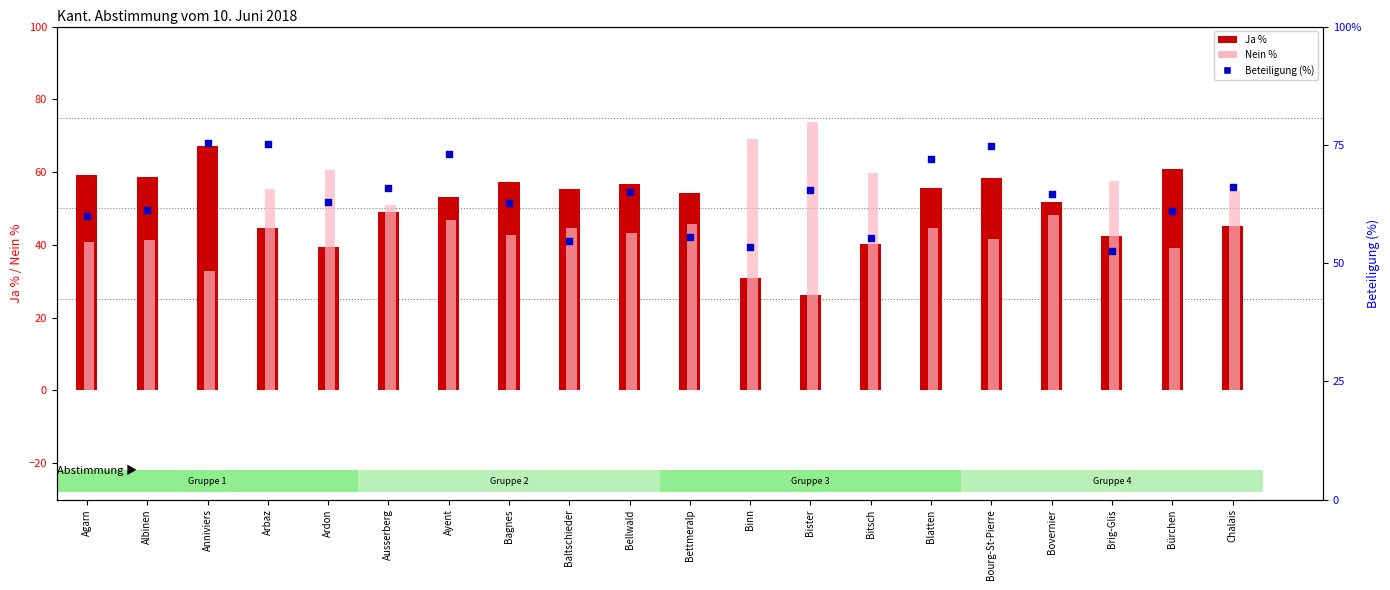

Which series has the largest total across all categories?

Beteiligung (%)